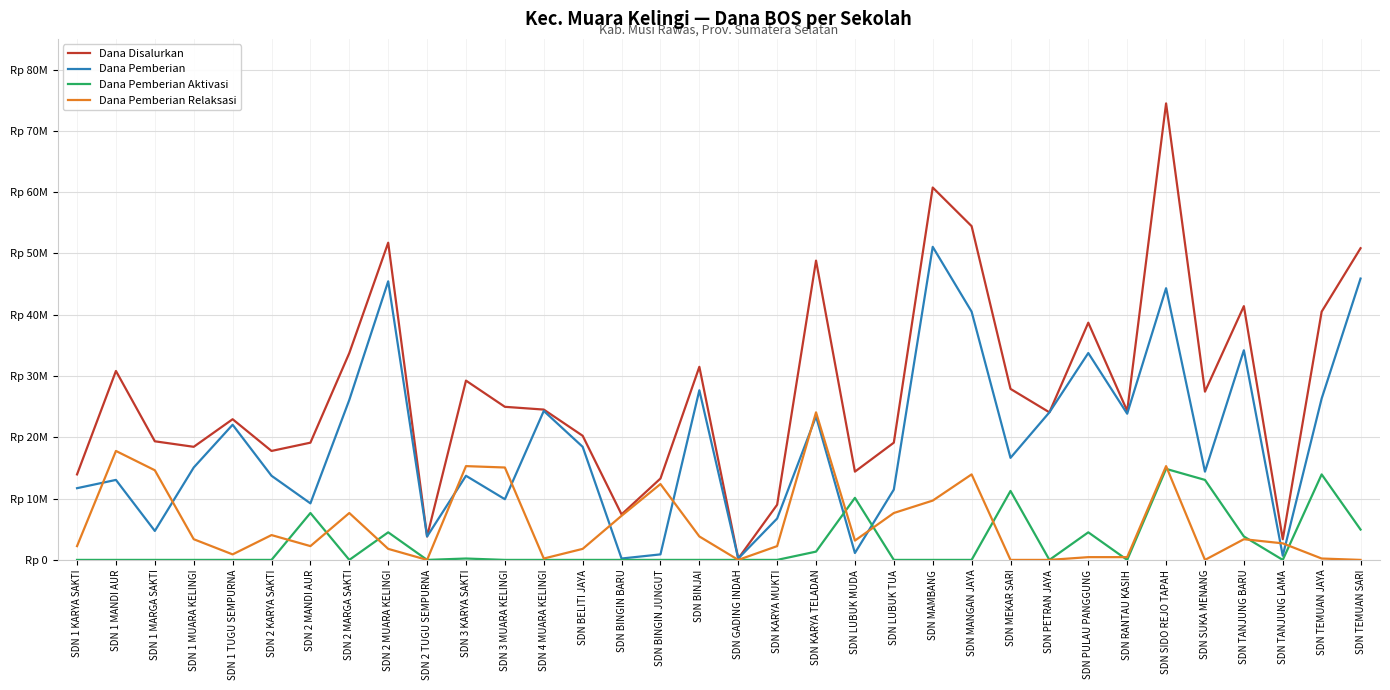

Rank the series at SDN KARYA TELADAN from highest to lowest value.

Dana Disalurkan, Dana Pemberian Relaksasi, Dana Pemberian, Dana Pemberian Aktivasi